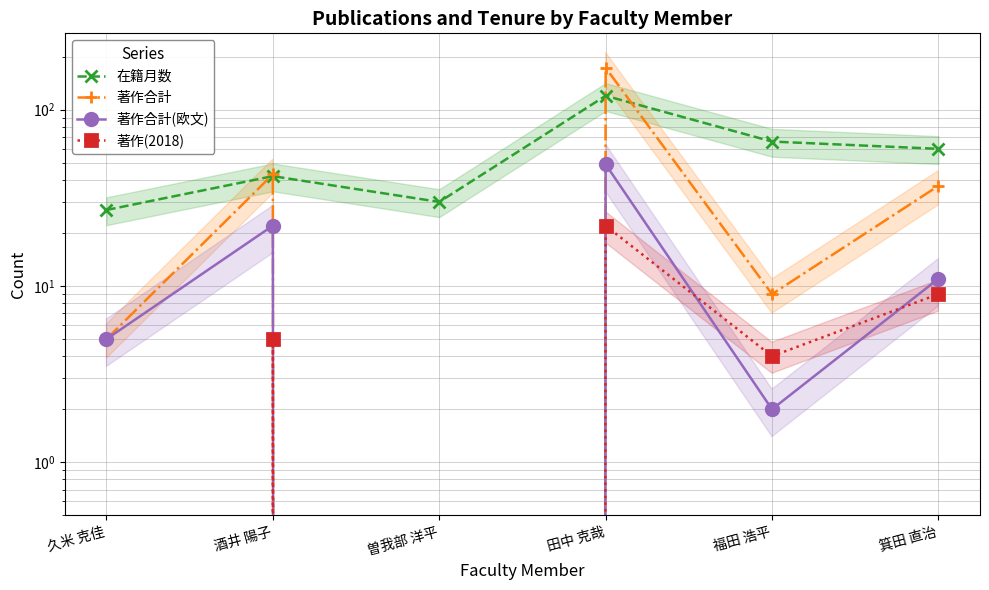

Reading left to right, list all the values displayed in this chart.

在籍月数: 27	42	30	120	66	60
著作合計: 5	43	0	173	9	37
著作合計(欧文): 5	22	0	49	2	11
著作(2018): 0	5	0	22	4	9